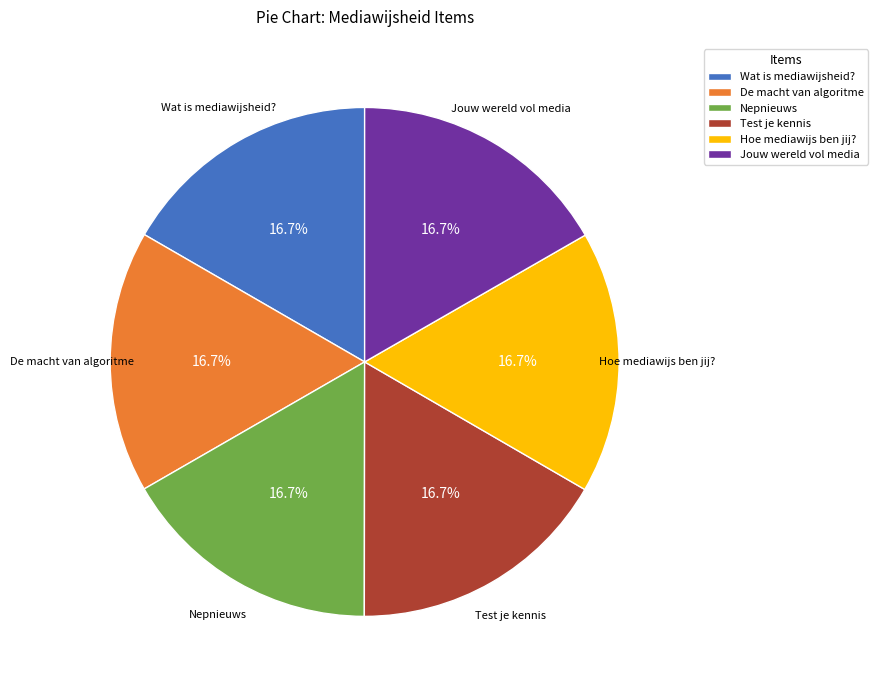

What is the ratio of the value at Wat is mediawijsheid? to the value at Hoe mediawijs ben jij??

1.0